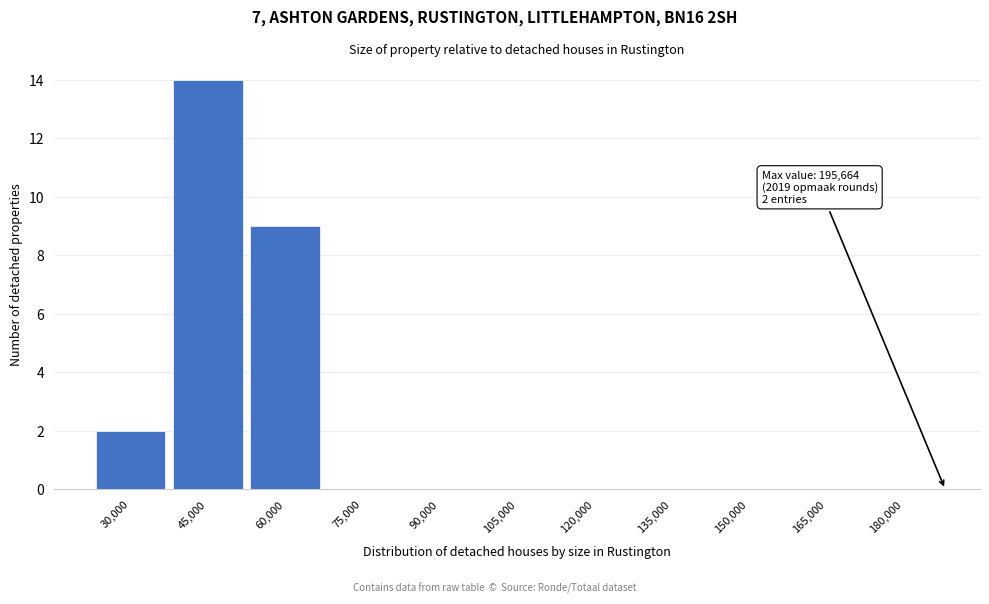

Reading left to right, transcribe all the data shown in this chart.

30,000=2	45,000=14	60,000=9	75,000=0	90,000=0	105,000=0	120,000=0	135,000=0	150,000=0	165,000=0	180,000=0